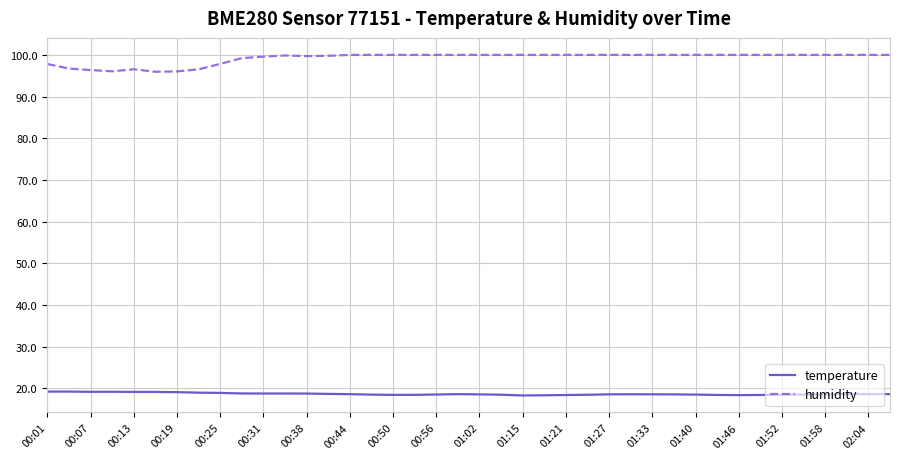

What is the difference between the maximum and minimum values in the humidity series?

4.0